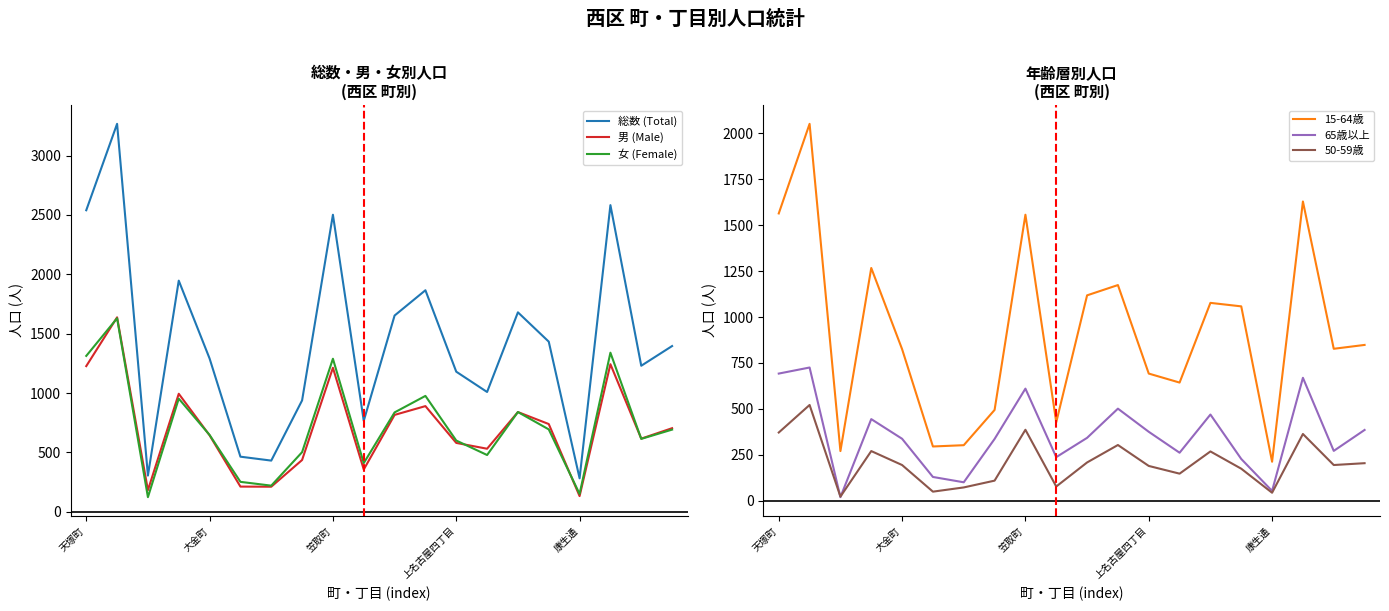

Which has a higher value, 10 or 19?

10